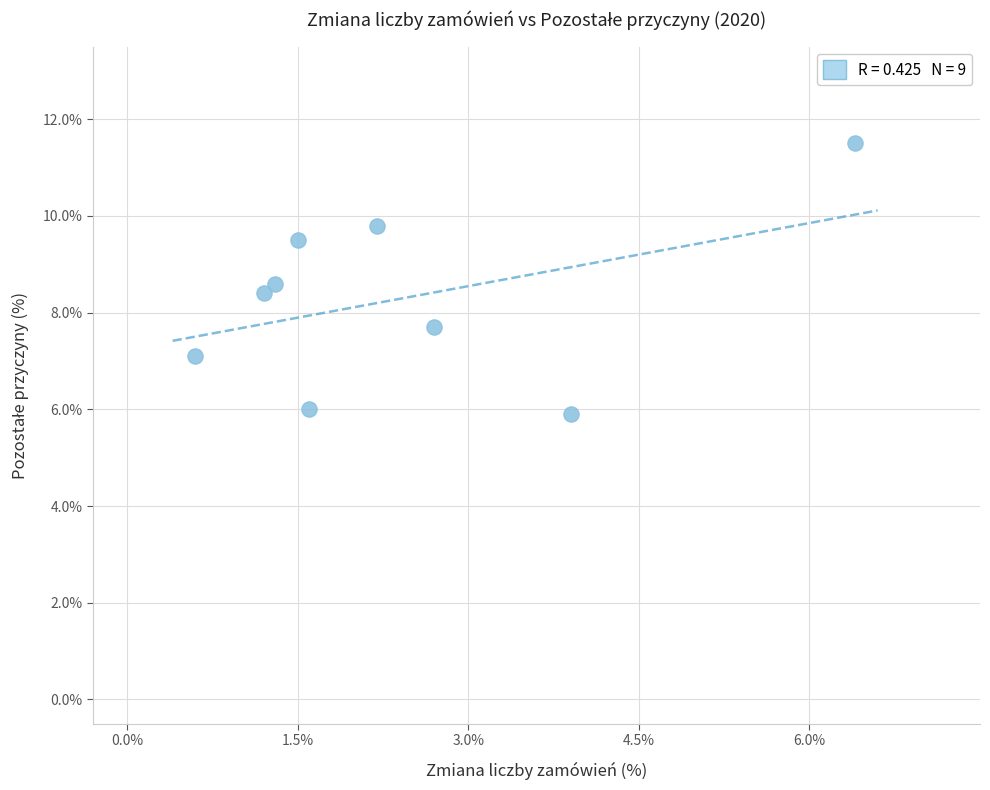

What is the average Y value?

8.3